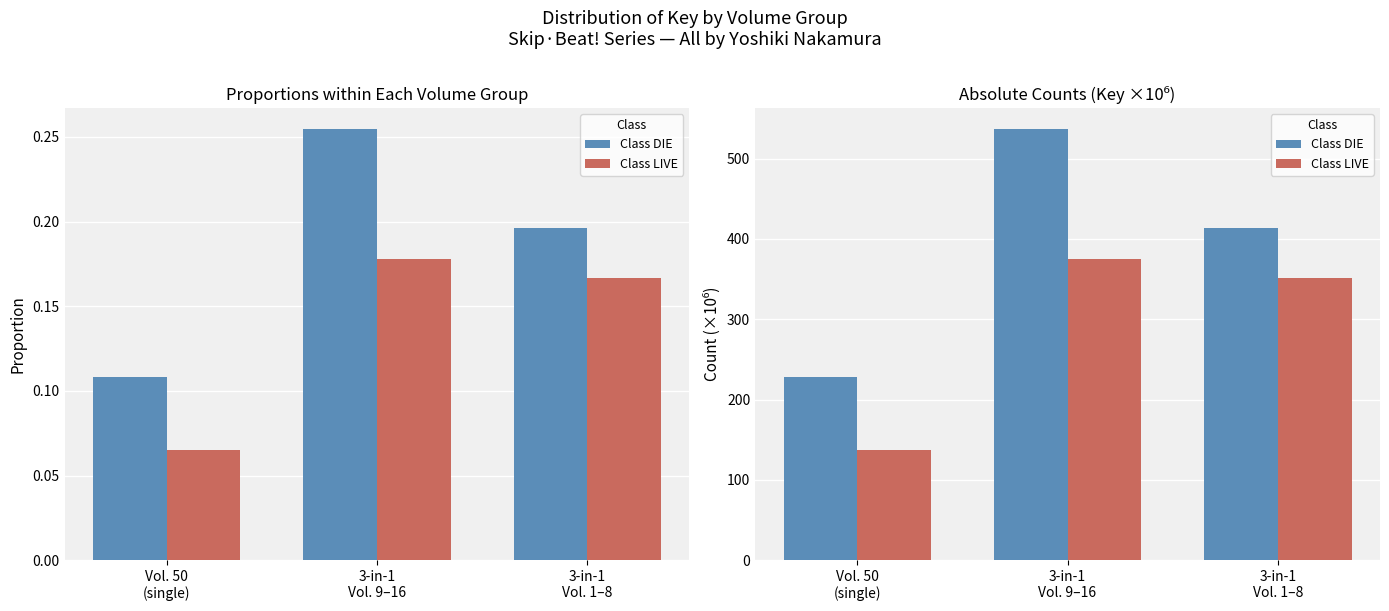

What is the total value across all series at 3-in-1
Vol. 9–16?

911.7